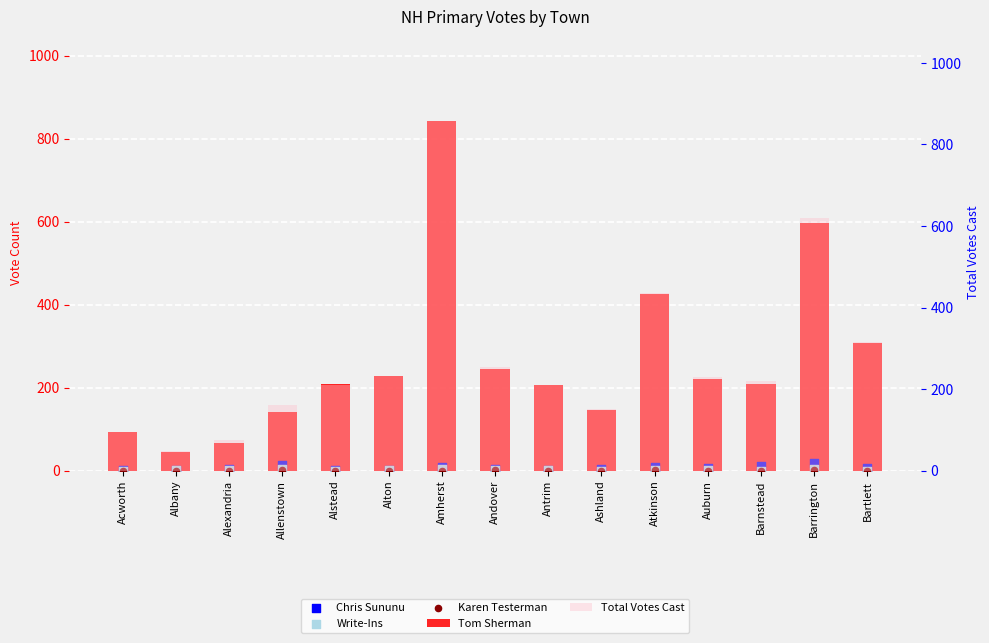

What is the total value across all series at Amherst?

1714